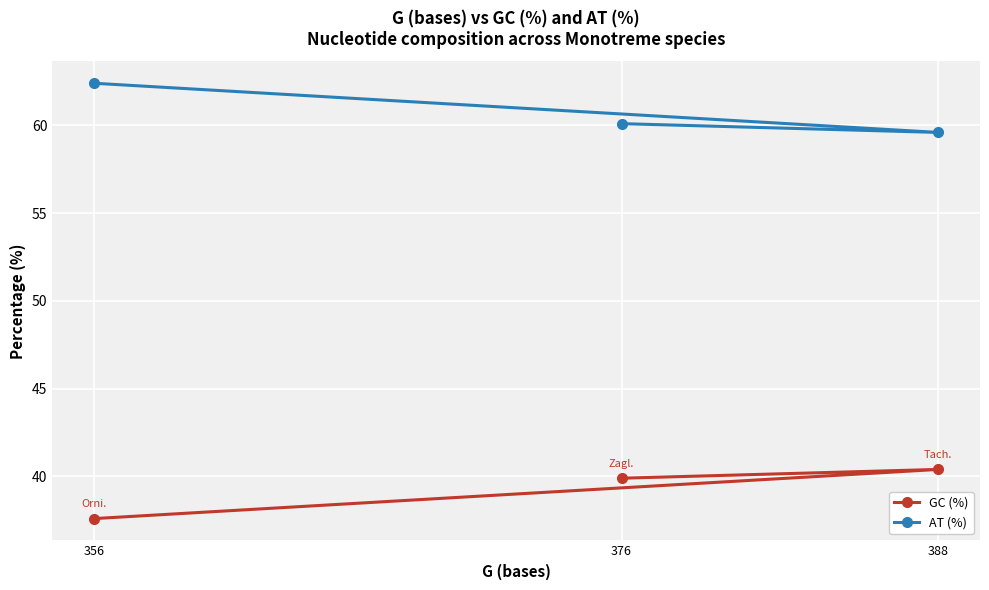

What is the sum of all GC (%) values?

117.9